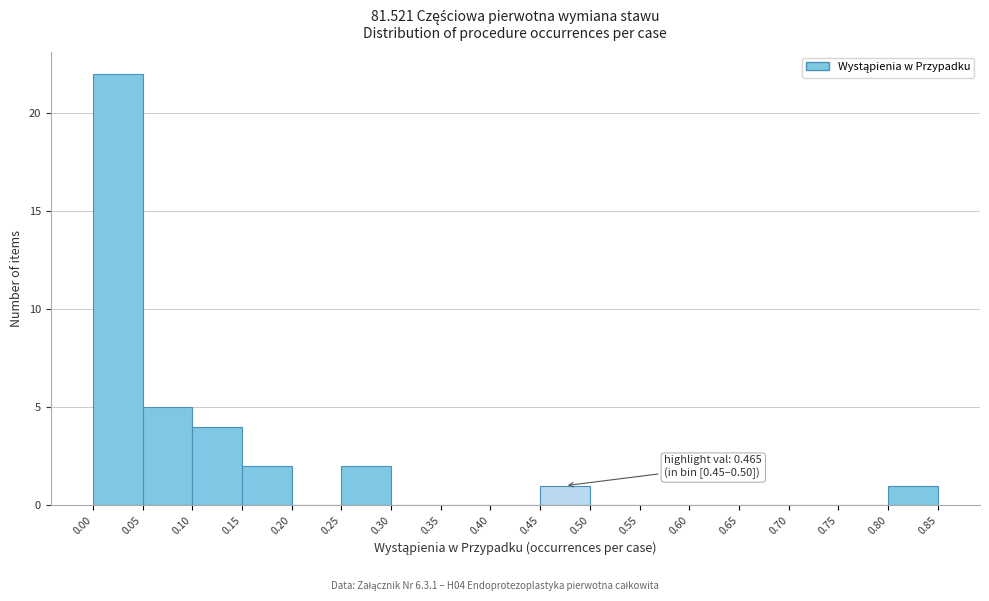

Which range on the x-axis has the tallest bar?

0.00 to 0.05